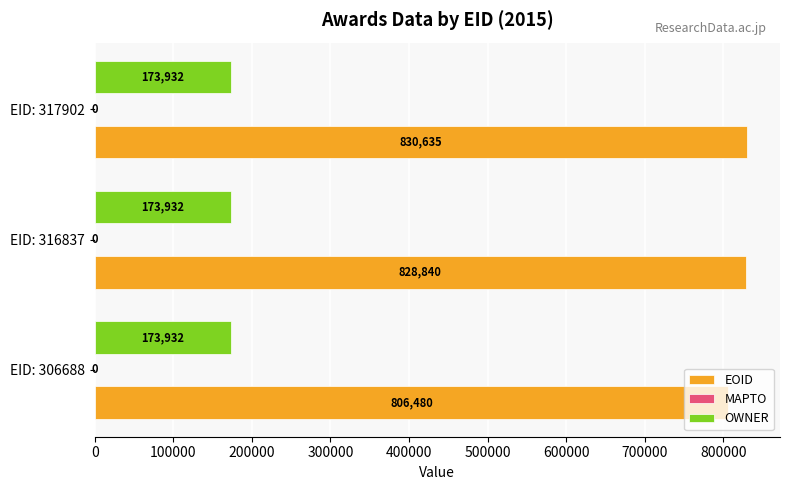

Read the OWNER value at EID: 316837.

173932